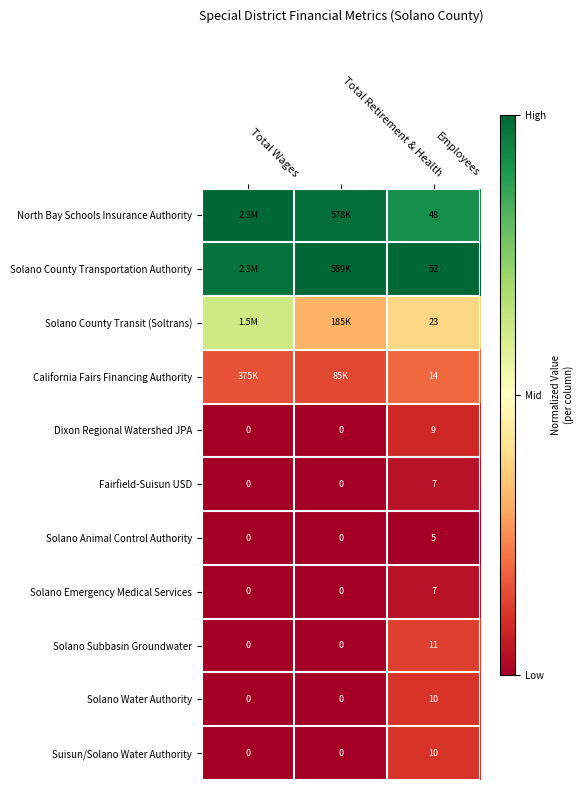

Rank the categories by Dixon Regional Watershed JPA value from highest to lowest.

Employees, Total Wages, Total Retirement & Health